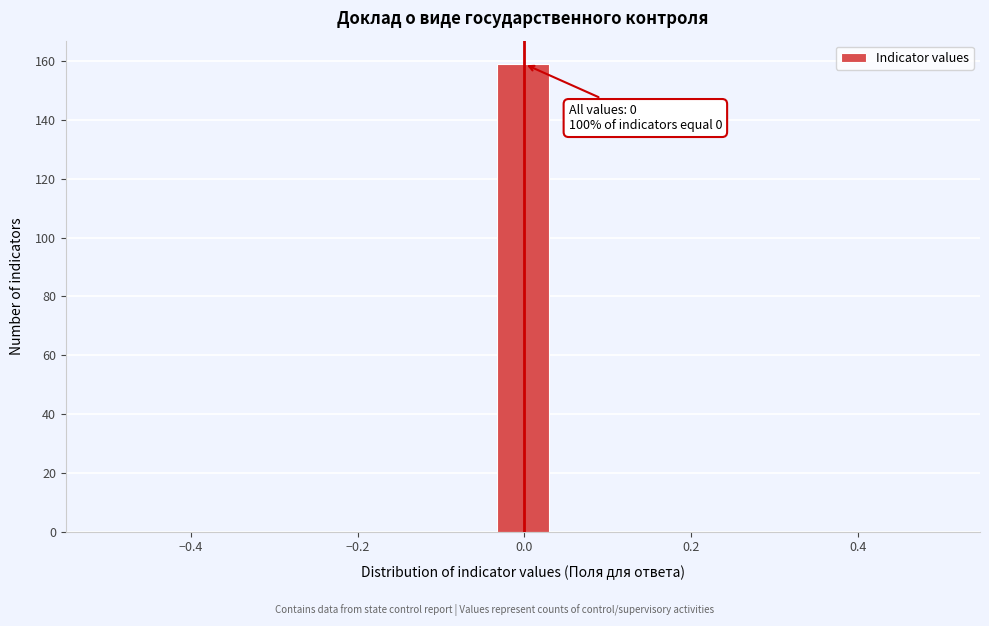

Read against the x-axis, roughly where is the centre of the tallest bar?

0.00